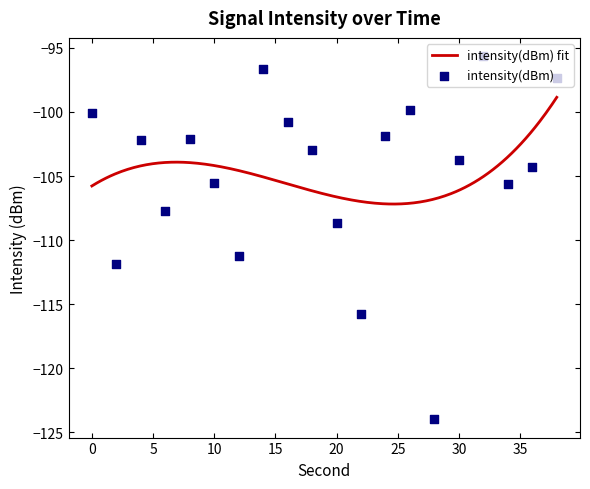

Which has a higher value, 8 or 36?

8